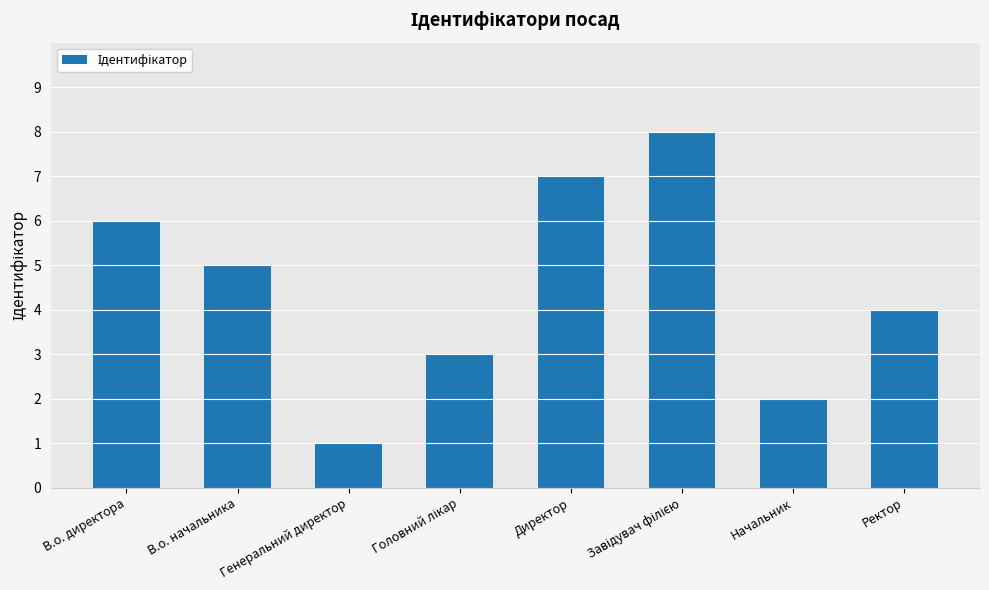

What is the change in value from В.о. начальника to Начальник?

-3